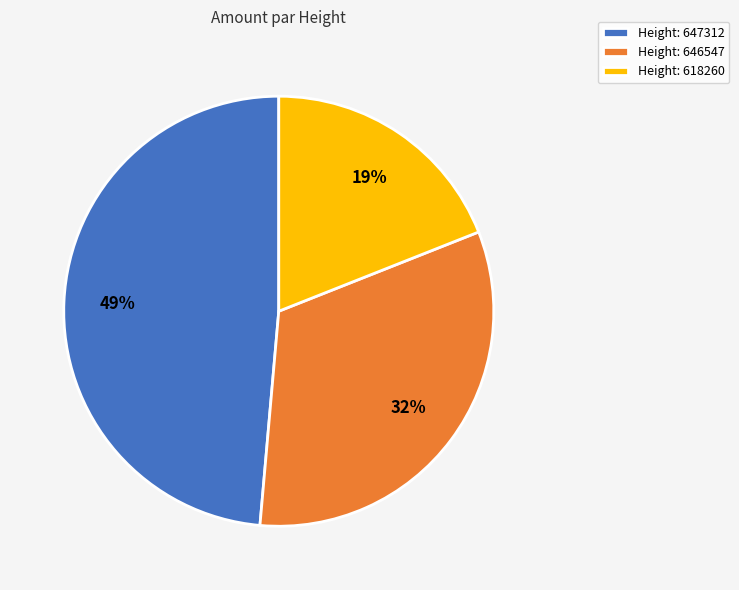

To the nearest percent, what is the average slice percentage?

33%